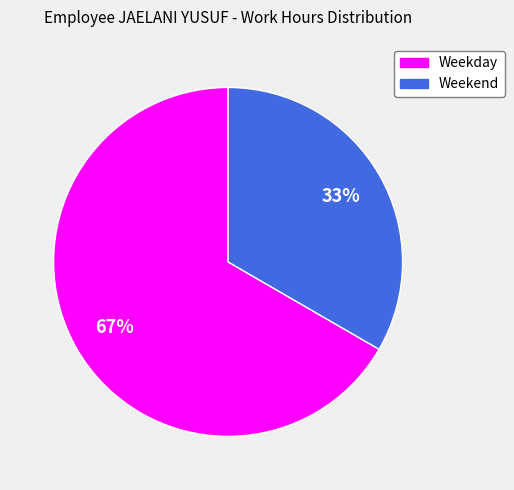

Is there a majority slice in this chart?

Yes